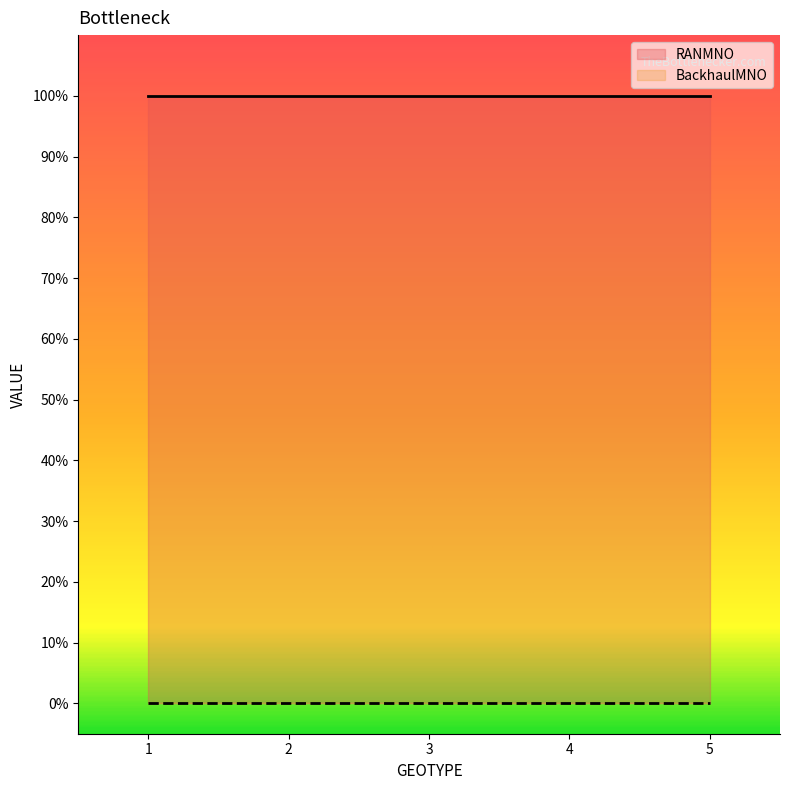

Count the number of data series in this chart.

2